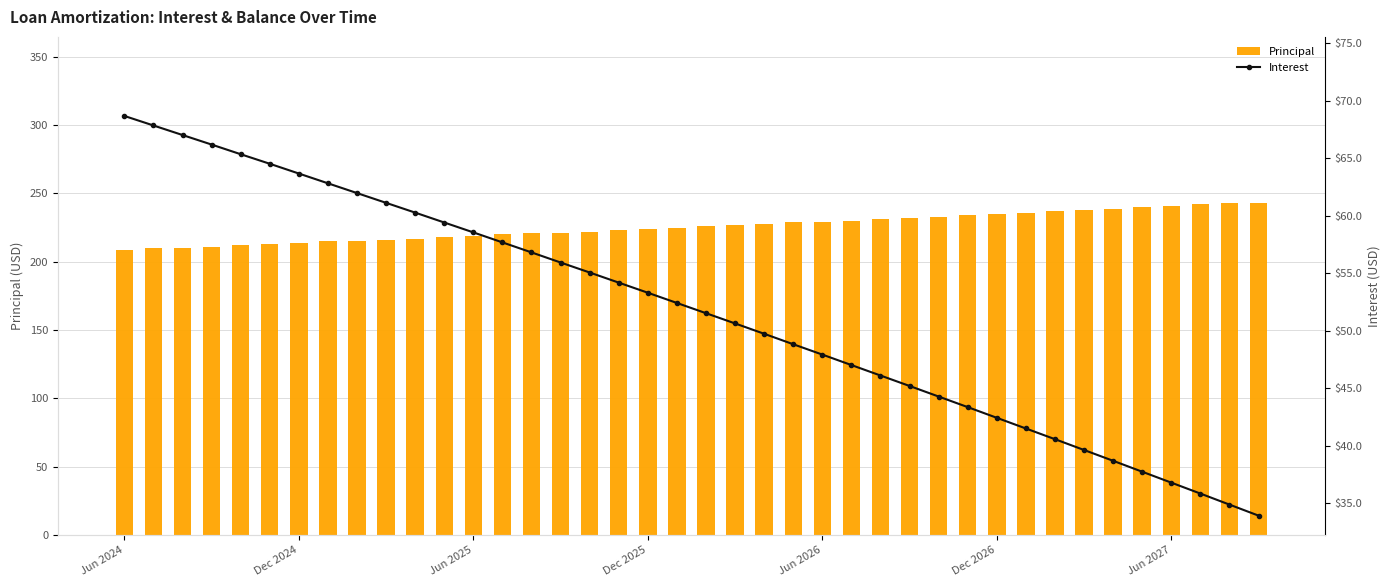

List the series in order of their peak value, lowest first.

Interest, Principal